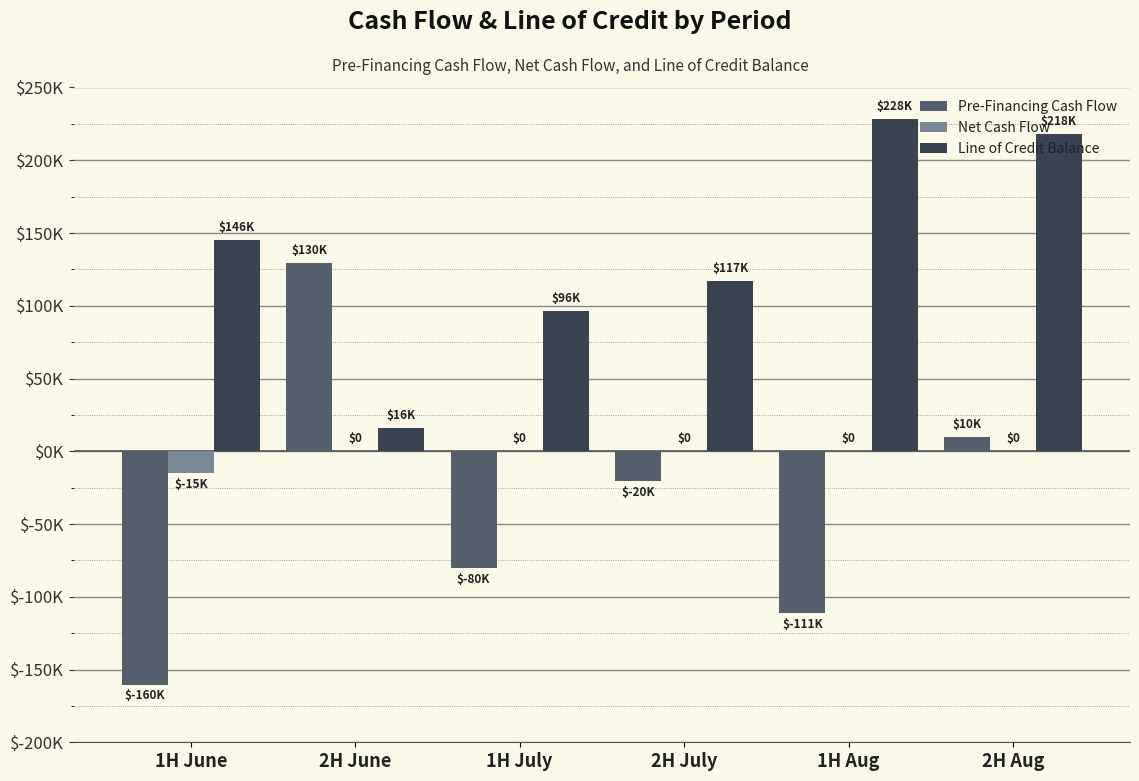

Is it true that Pre-Financing Cash Flow equals -22550 at 1H July?

False